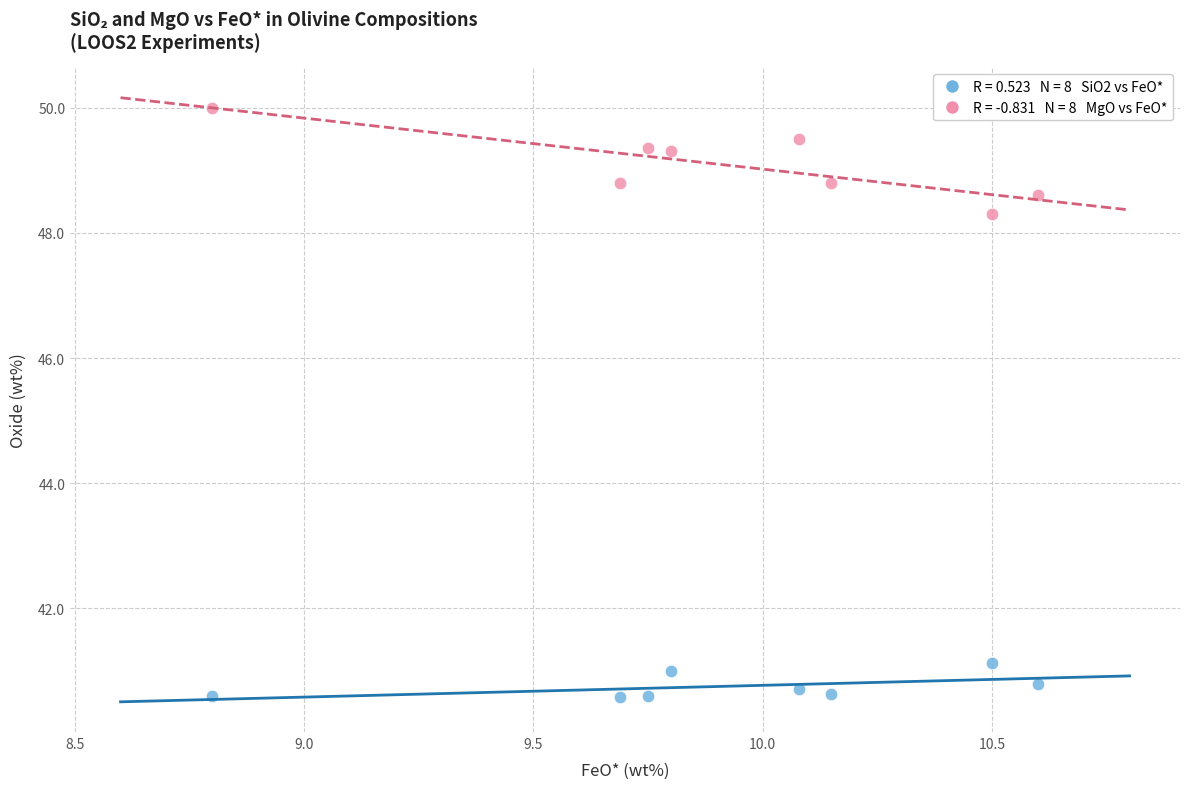

Across all series, what Y value is closest to 45?

48.3